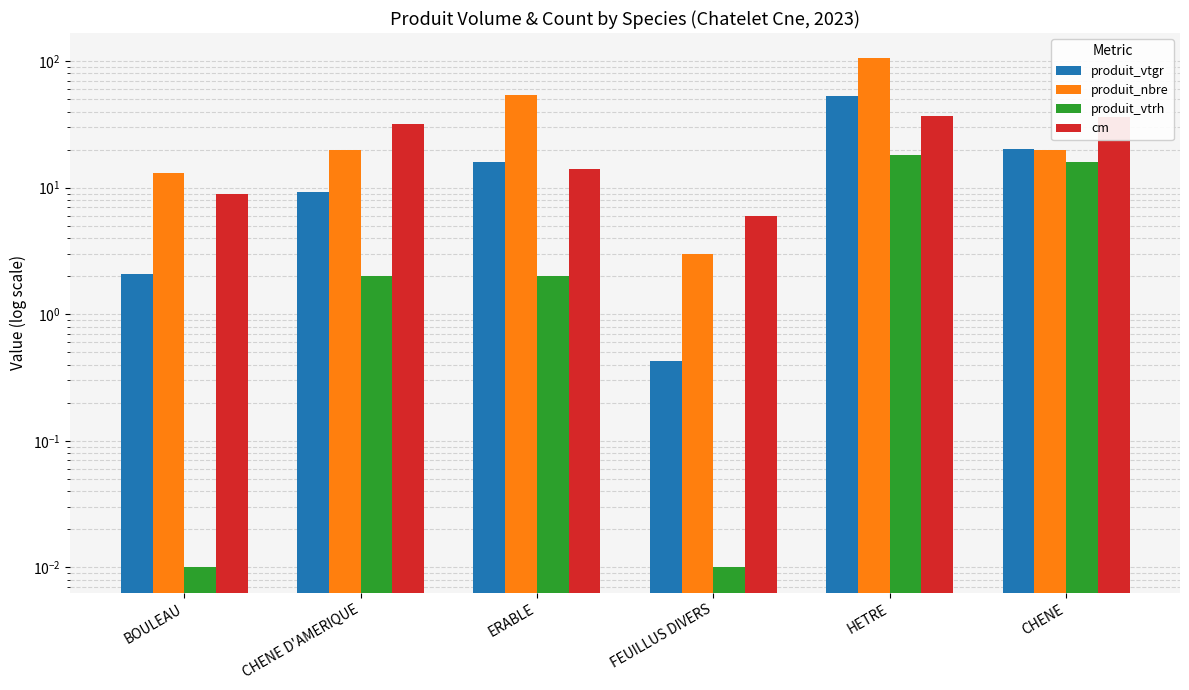

What is the difference between the highest and lowest values at FEUILLUS DIVERS?

6.0